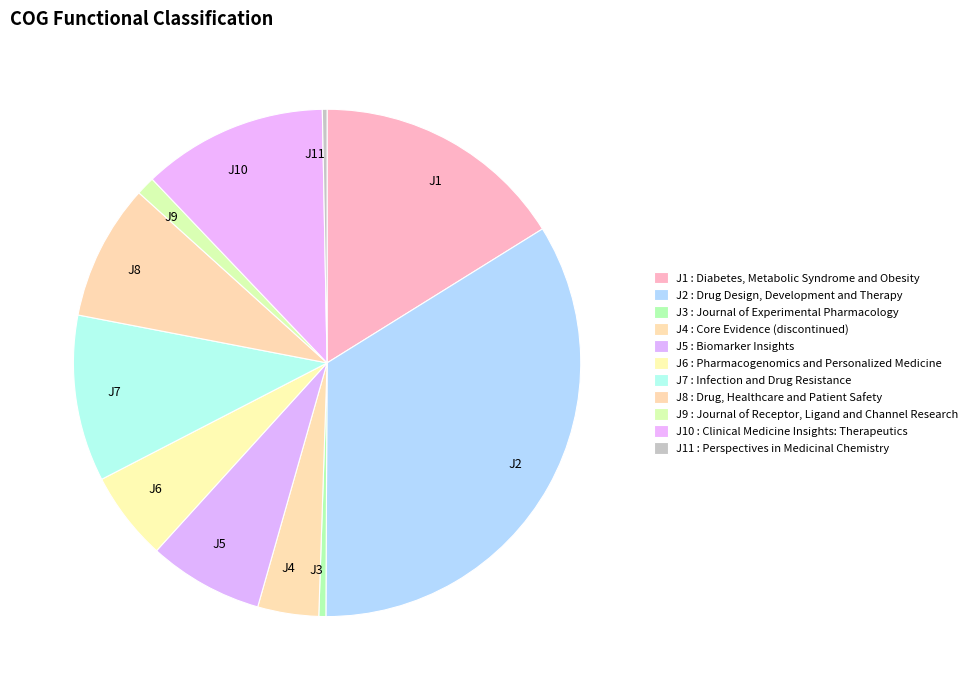

What is the smallest slice in the pie chart?

Perspectives in Medicinal Chemistry